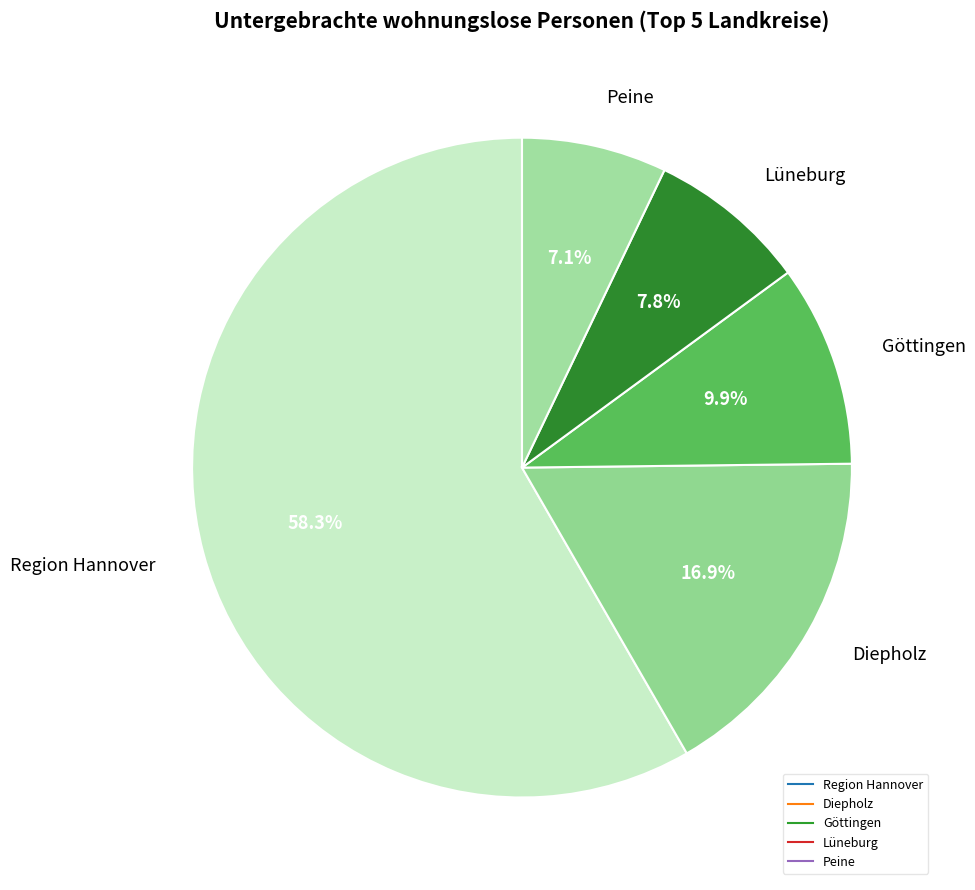

To the nearest percent, what is the combined percentage of Region Hannover and Peine?

65%